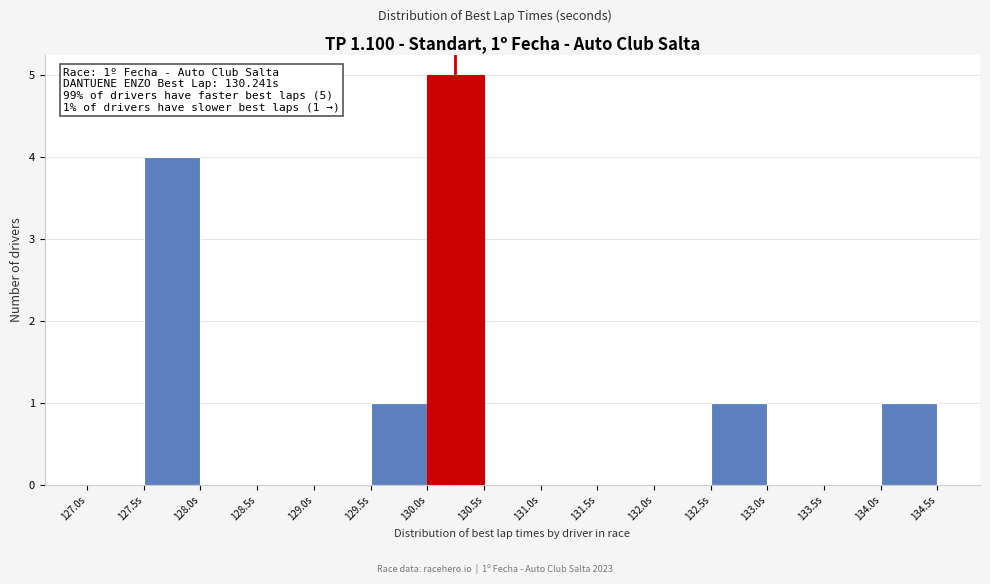

Over which range of the x-axis is the bar tallest?

130.0 to 130.5